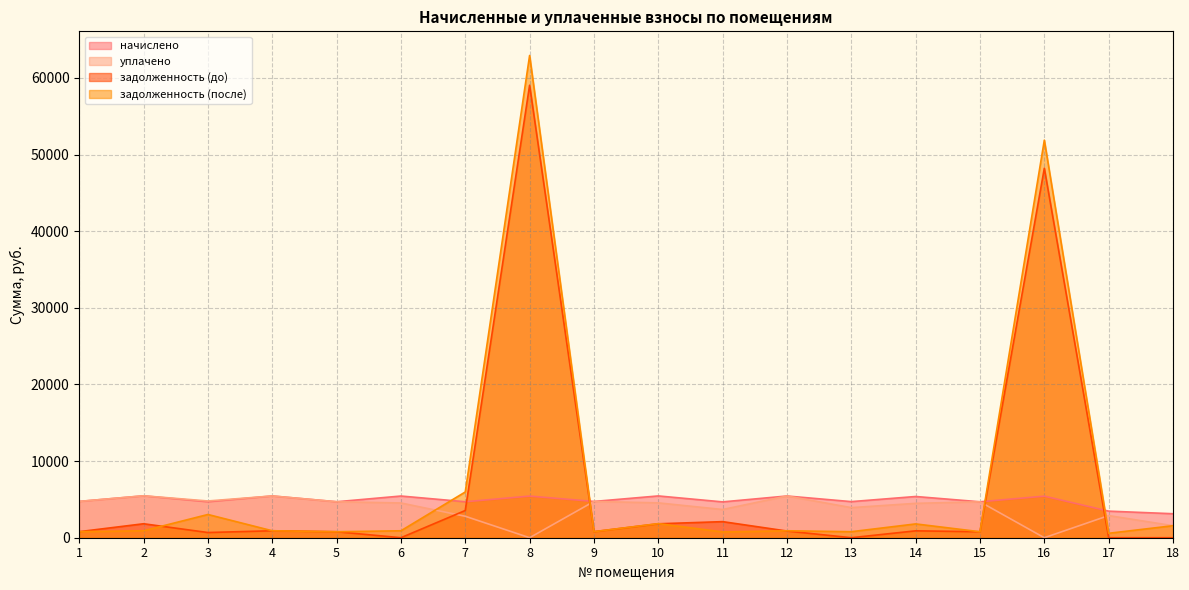

What is the sum of all начислено values?

87734.7